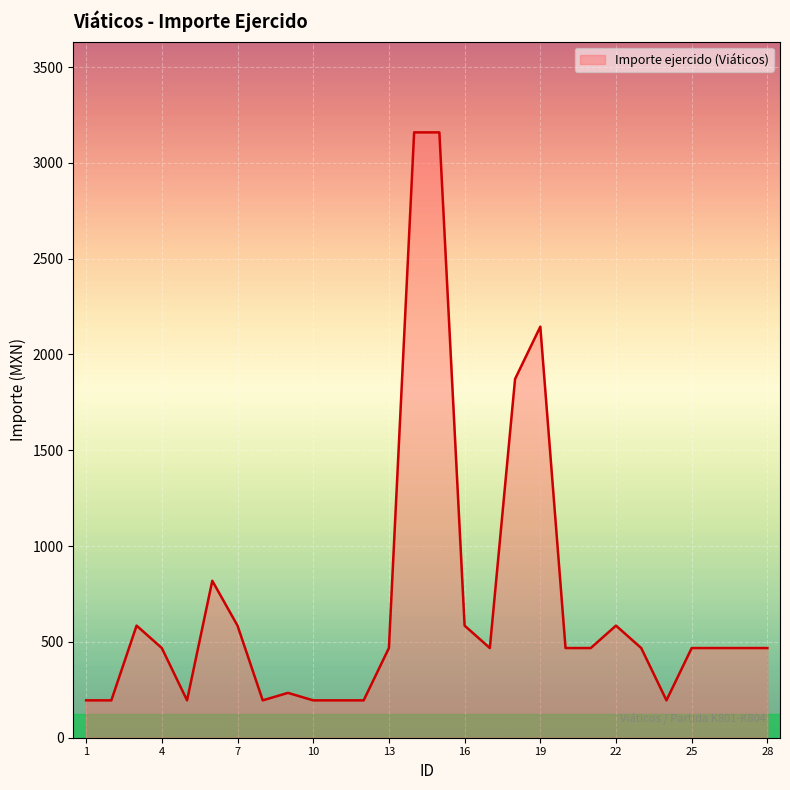

What is the difference between the second highest and second lowest values?

2964